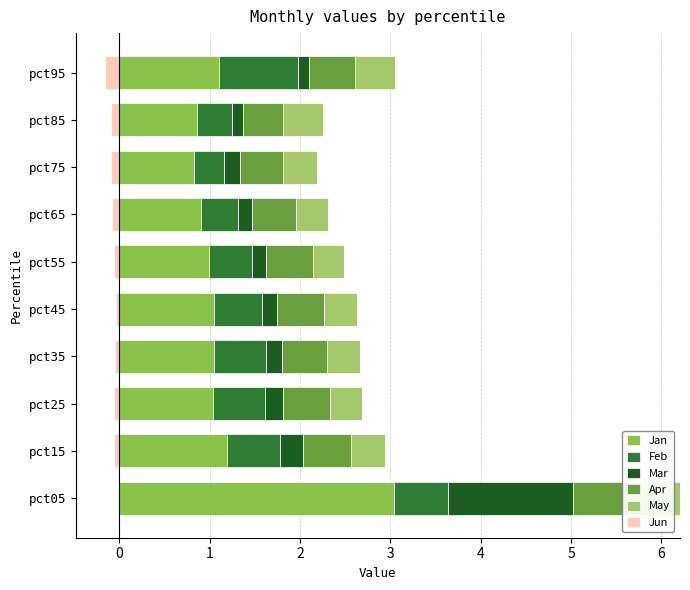

What is the sum of all Feb values?

5.4